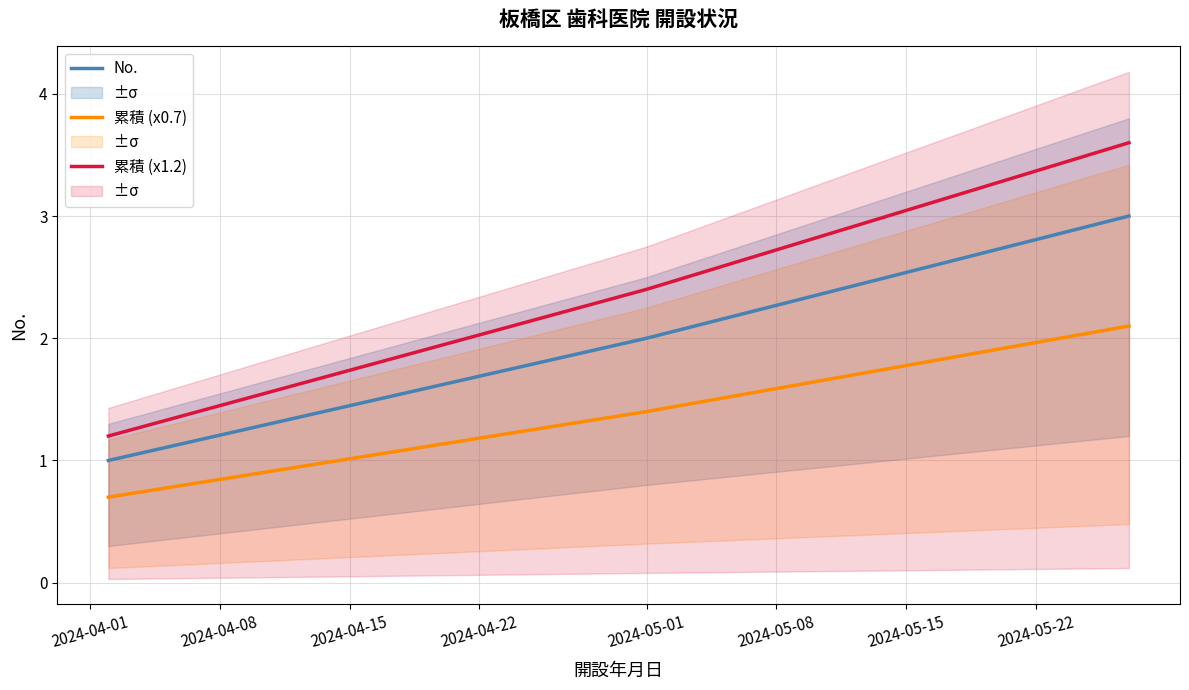

The chart shows a value of 1 at 2024-04-02. True or false?

True